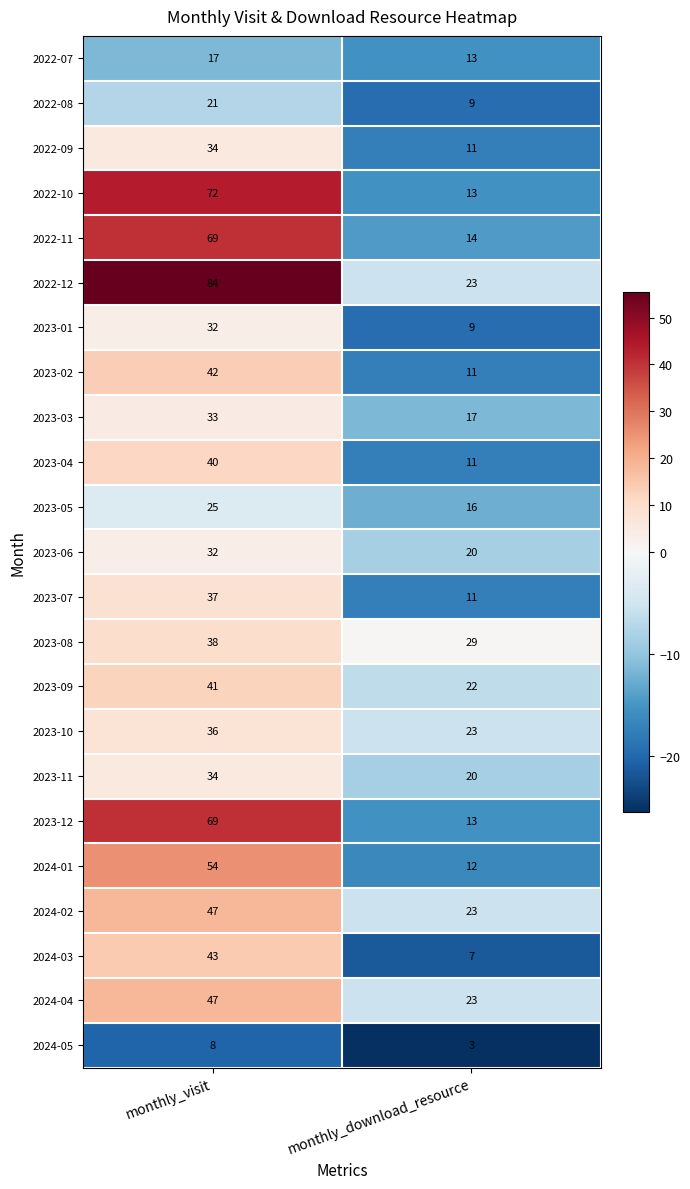

Which series has the largest total across all categories?

2022-12